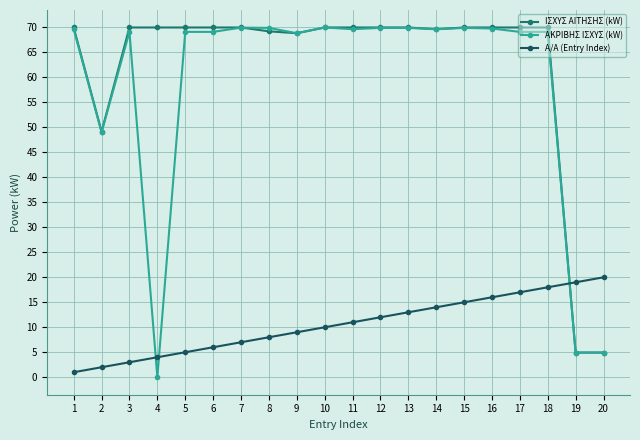

True or false: ΑΚΡΙΒΗΣ ΙΣΧΥΣ (kW) and Α/Α (Entry Index) cross at least once.

True